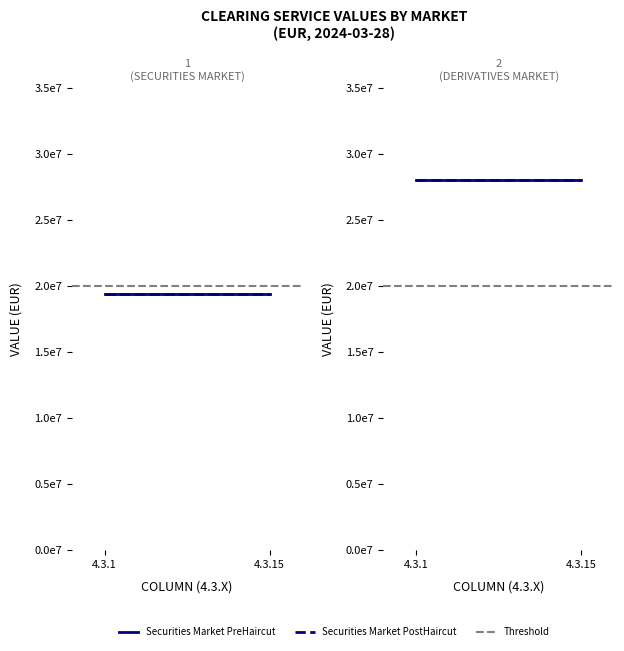

How many lines are shown in the chart?

5